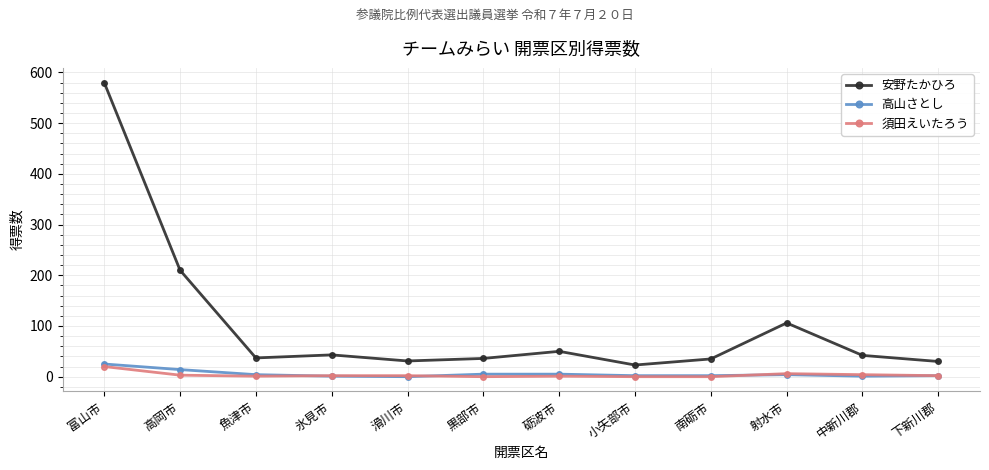

What is the sum of the 高山さとし values at 魚津市 and 滑川市?

4.0